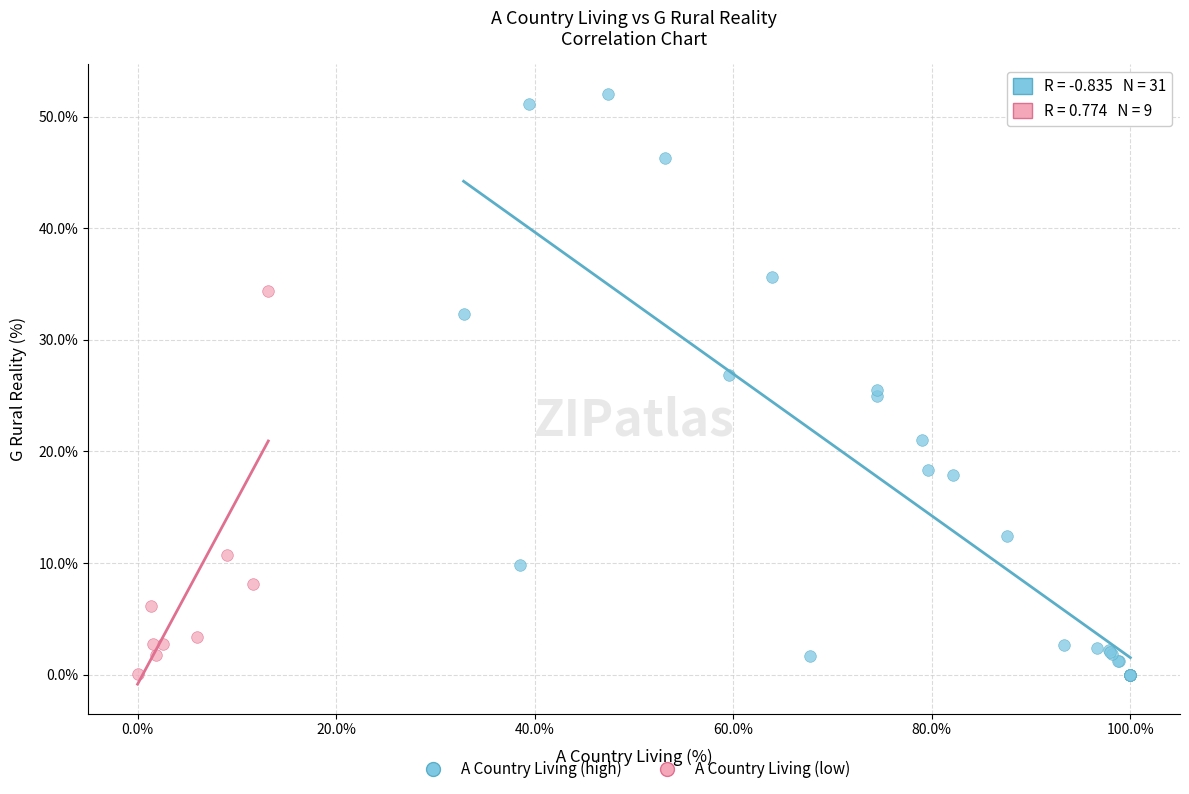

What are all the series names shown in the legend?

A Country Living (high), A Country Living (low)